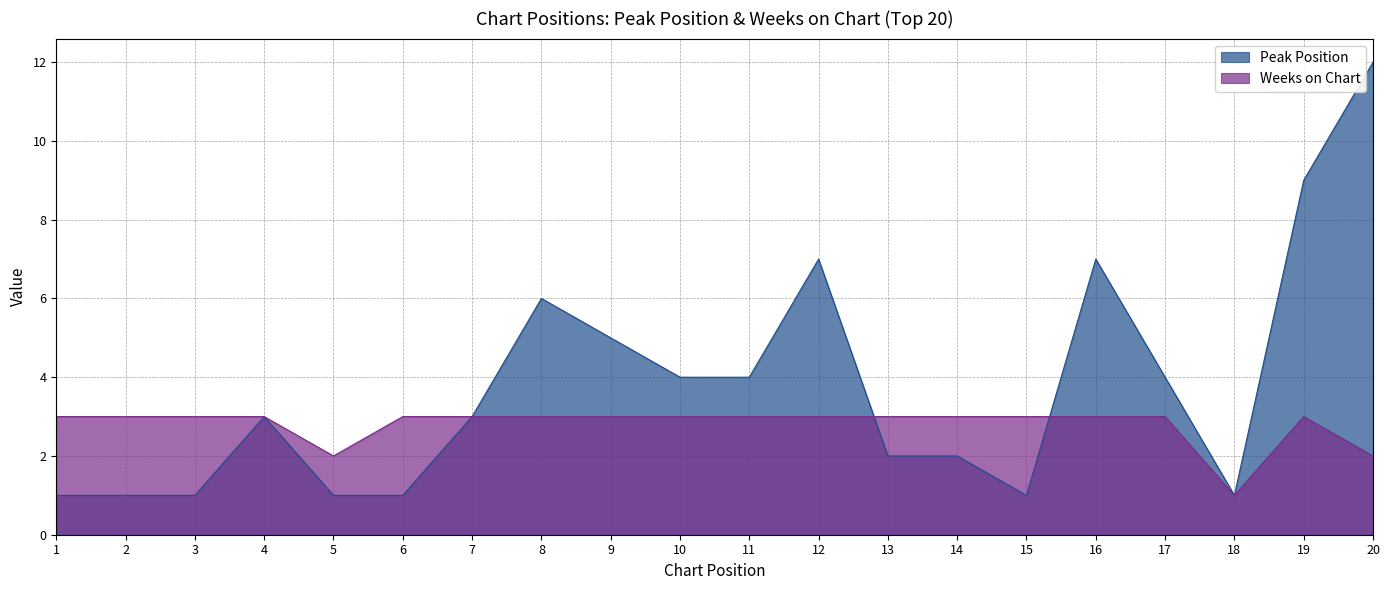

What is the value of the Weeks on Chart point at the 19th from the left?

3